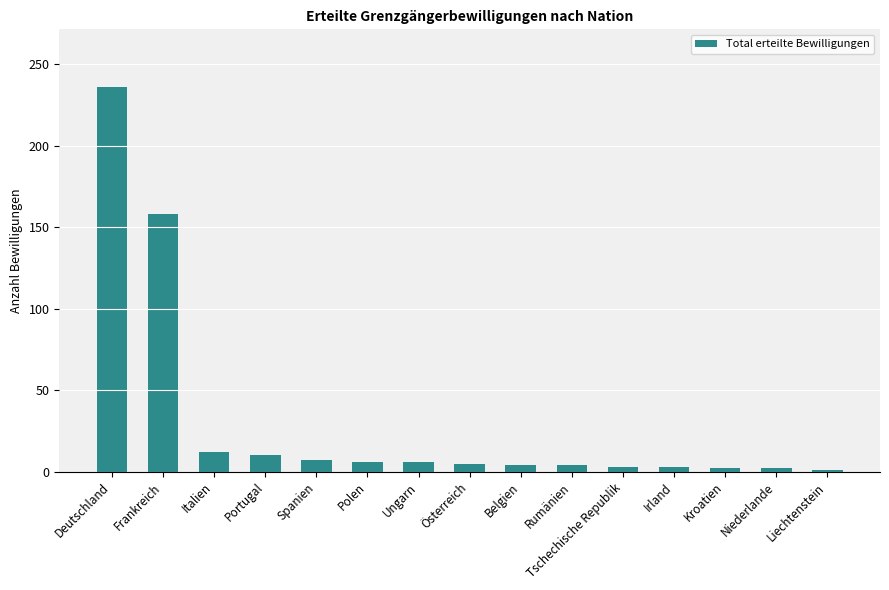

How many values are below 5?

7